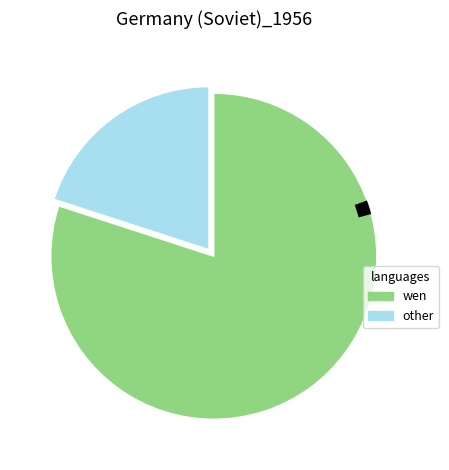

Does any single category account for the majority?

Yes